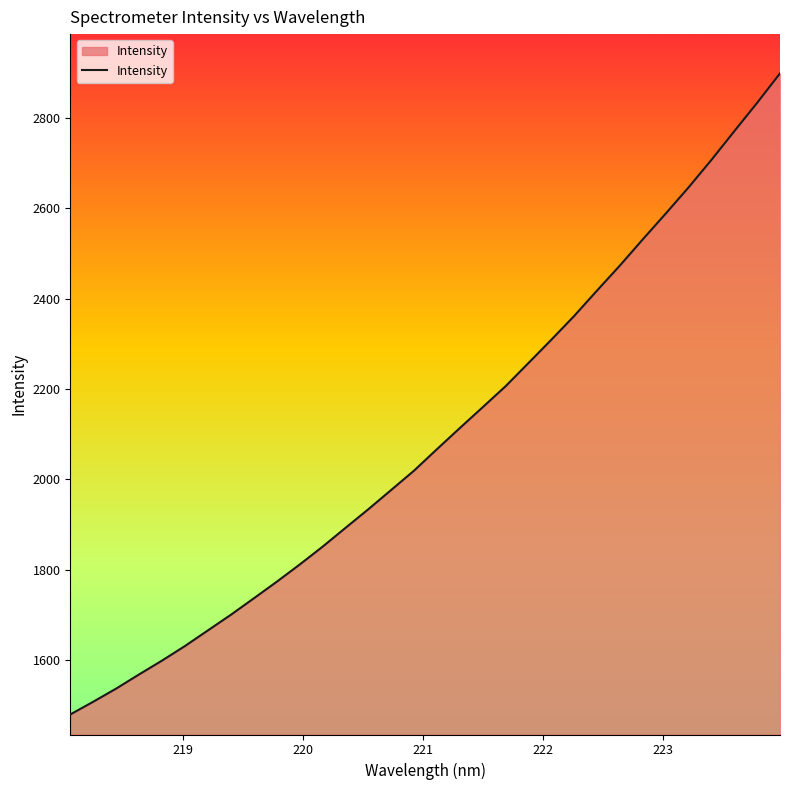

Reading left to right, transcribe all the data shown in this chart.

1479.3	1507.4	1536.5	1567.8	1598.4	1630.7	1665.2	1699.7	1736.0	1772.7	1810.8	1850.3	1891.9	1933.3	1976.0	2018.9	2066.4	2113.2	2159.4	2205.8	2257.2	2308.8	2361.6	2417.9	2473.3	2531.2	2588.1	2646.2	2707.1	2770.6	2833.5	2898.7